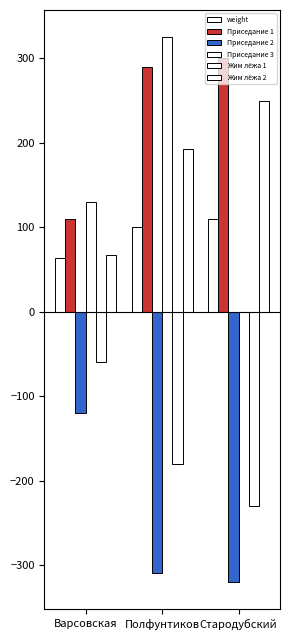

Where does the Приседание 3 series first go above 130?

Полфунтиков